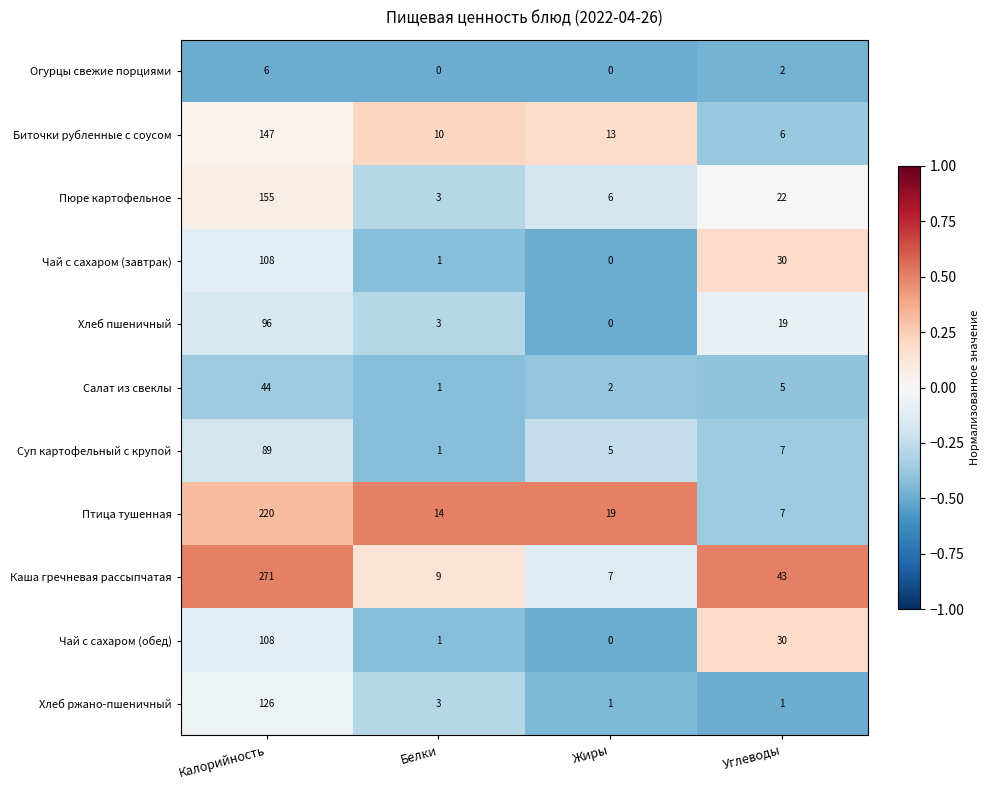

List the labels in order of Салат из свеклы value, largest first.

Калорийность, Углеводы, Жиры, Белки